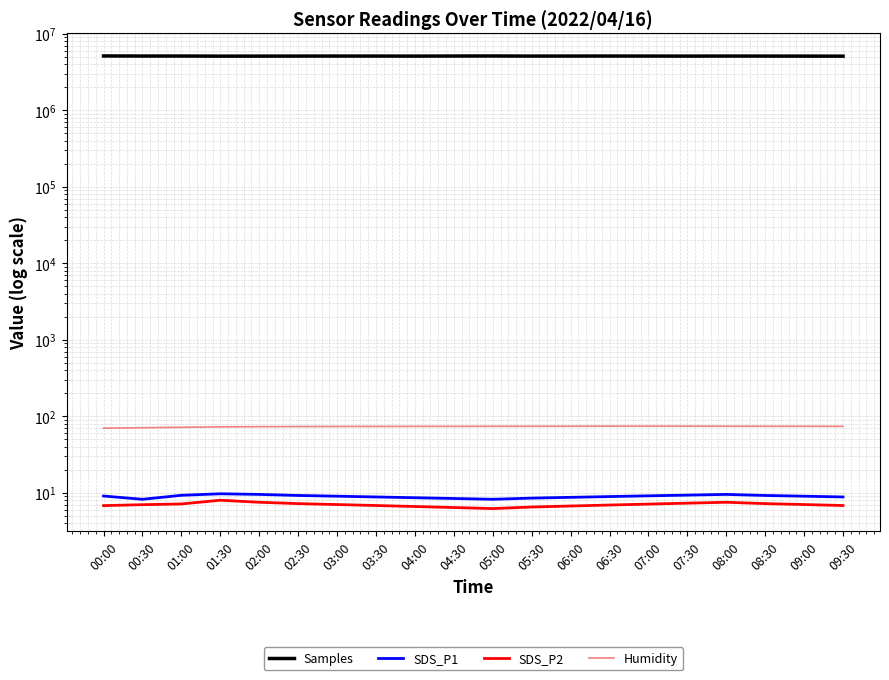

Which series has the widest spread of values?

Samples